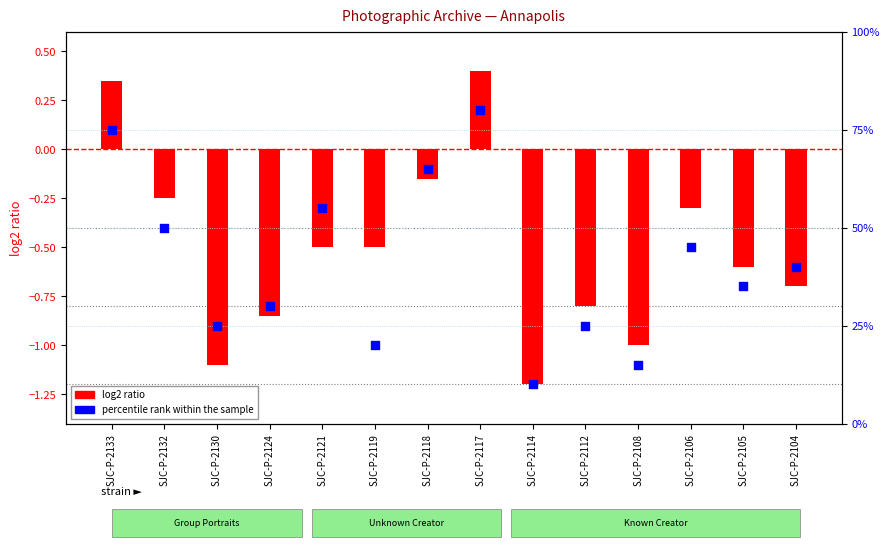

At which category is the sum across all series the highest?

SJC-P-2117